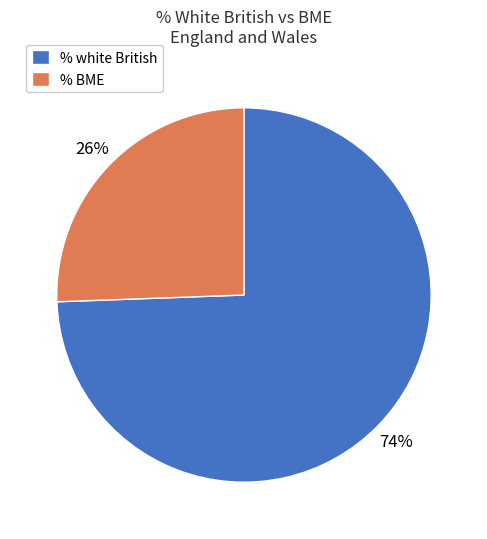

How many segments does this pie chart have?

2